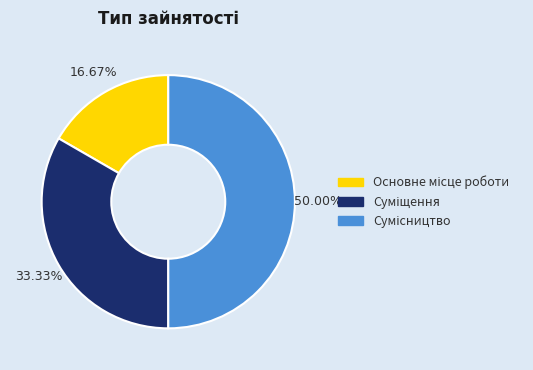

Count the number of slices in the pie.

3